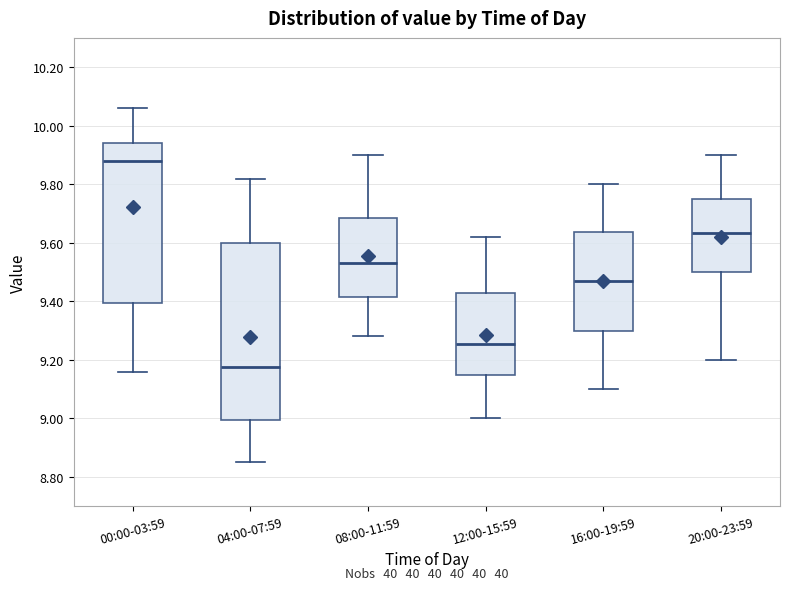

Which box has the lowest median line?

04:00-07:59